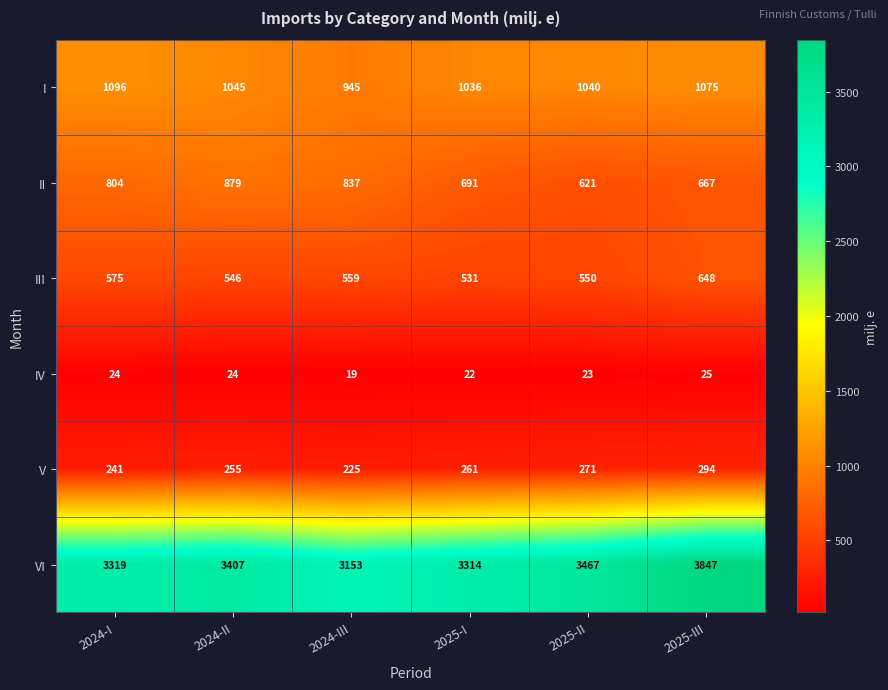

The value of IV at 2025-II is 41. True or false?

False